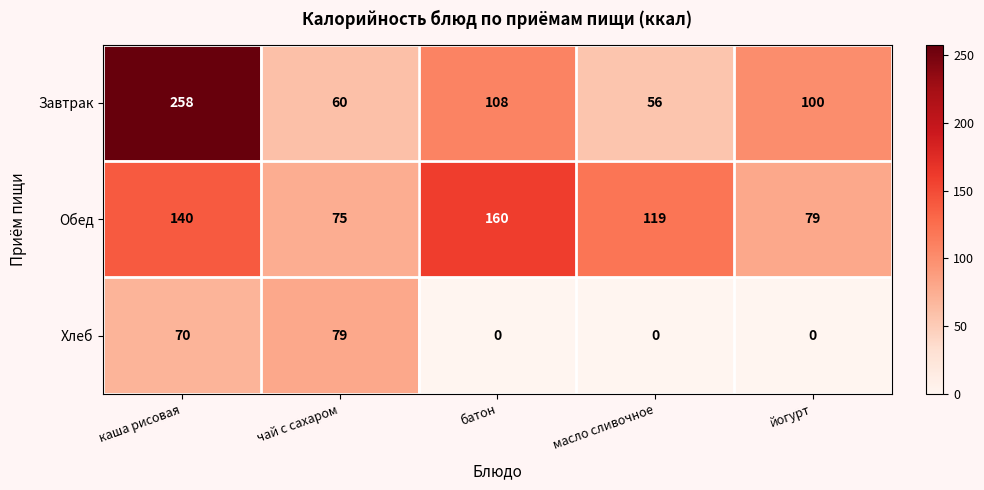

Reading left to right, list all the values displayed in this chart.

Завтрак: каша рисовая=258	чай с сахаром=60	батон=108	масло сливочное=56	йогурт=100
Обед: каша рисовая=140	чай с сахаром=75	батон=160	масло сливочное=119	йогурт=79
Хлеб: каша рисовая=70	чай с сахаром=79	батон=0	масло сливочное=0	йогурт=0